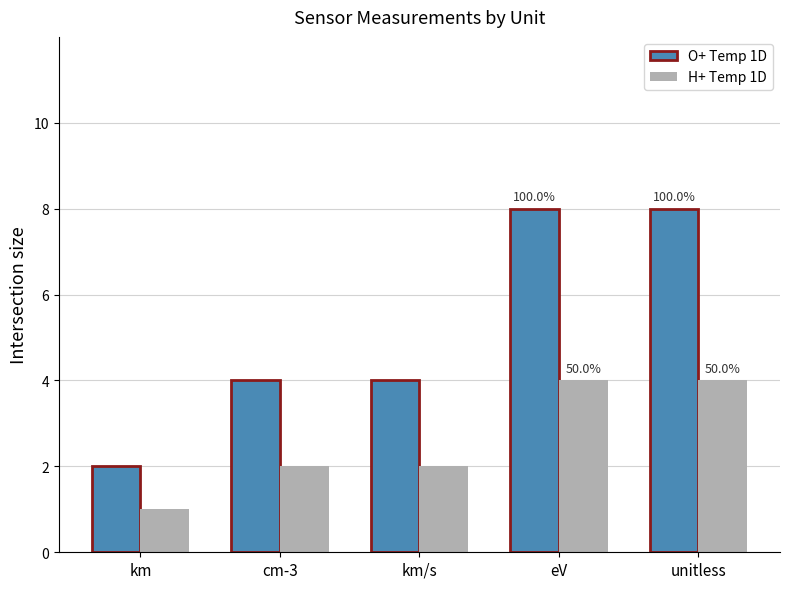

What is the sum of all O+ Temp 1D values?

26